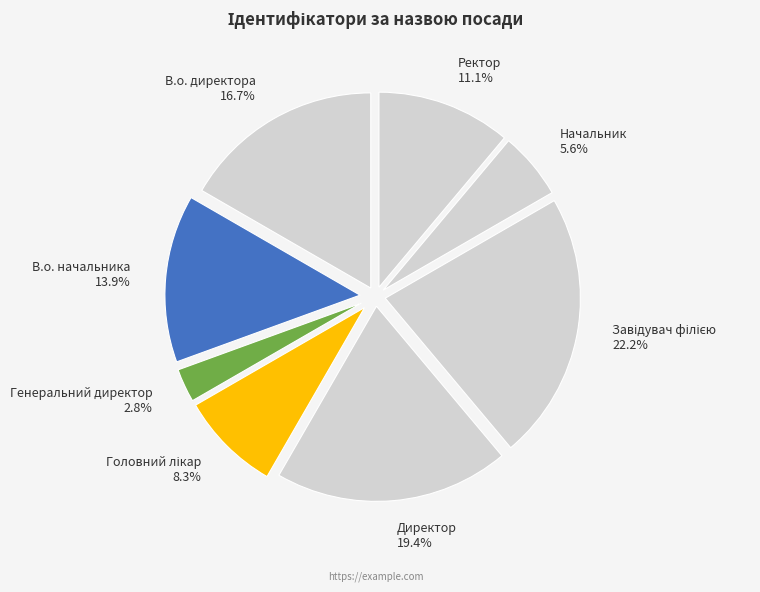

Which slice is the smallest?

Генеральний директор